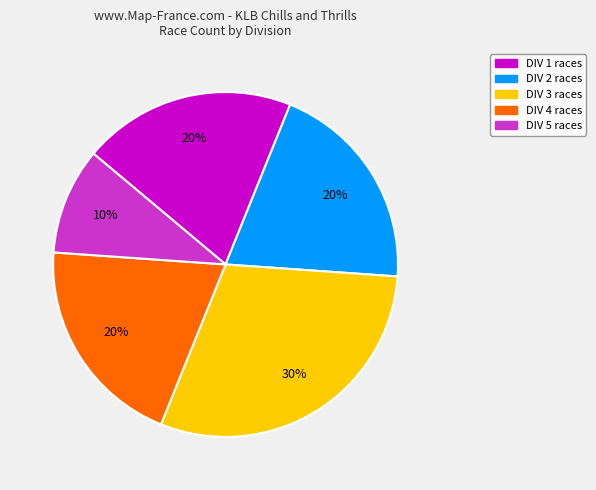

Does DIV 5 represent more than half of the total?

No